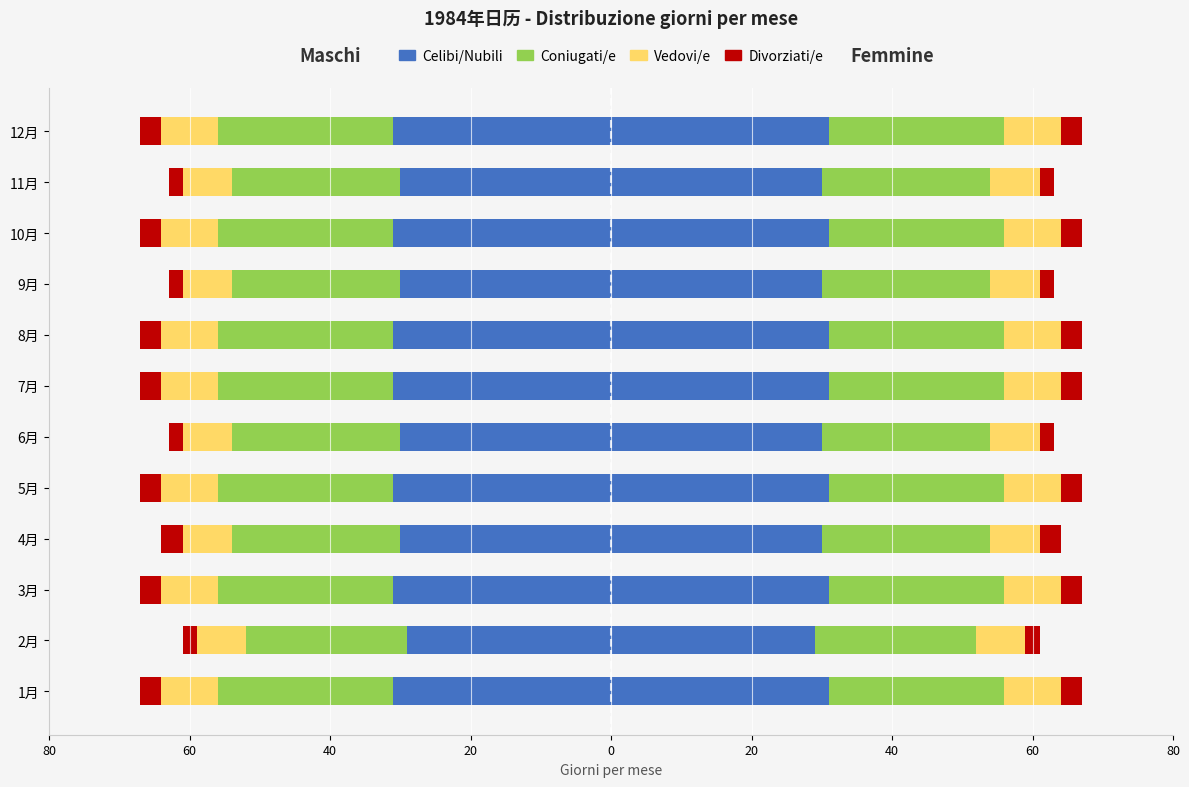

What are all the series names shown in the legend?

Celibi/Nubili, Coniugati/e, Vedovi/e, Divorziati/e